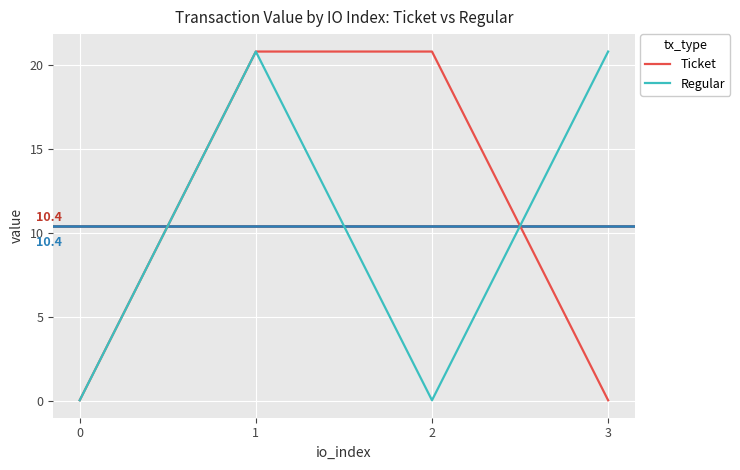

After their last crossing, which series has the higher values: Regular or Ticket?

Regular